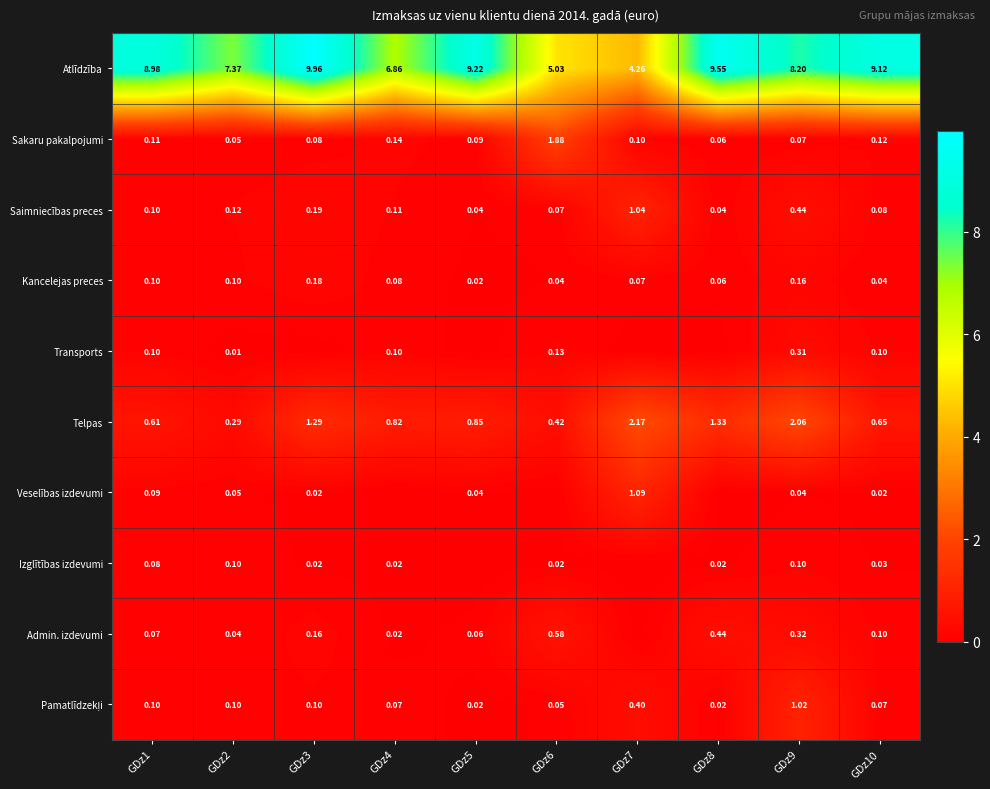

At which label does Kancelejas preces reach its minimum?

GDz5